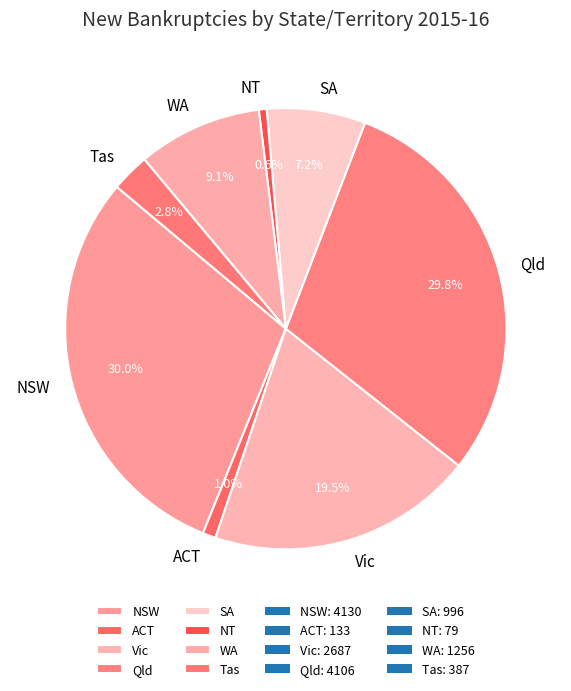

What portion of the pie excludes Tas?

97.2%